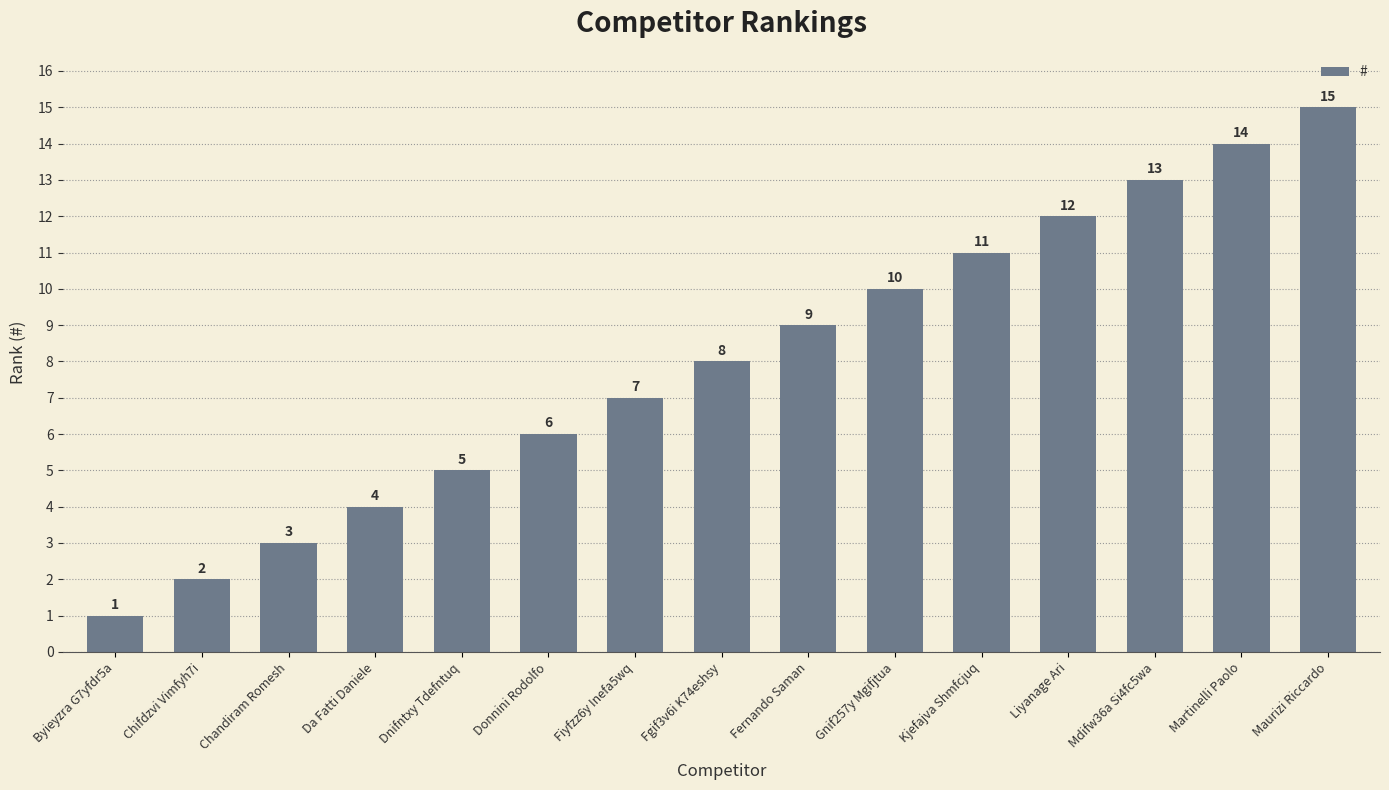

True or false: the data shows 6 at Donnini Rodolfo.

True